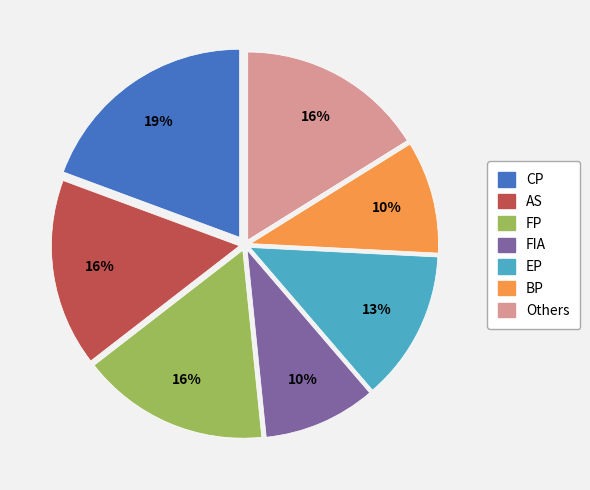

Combined, do EP and AS account for over 50%?

No